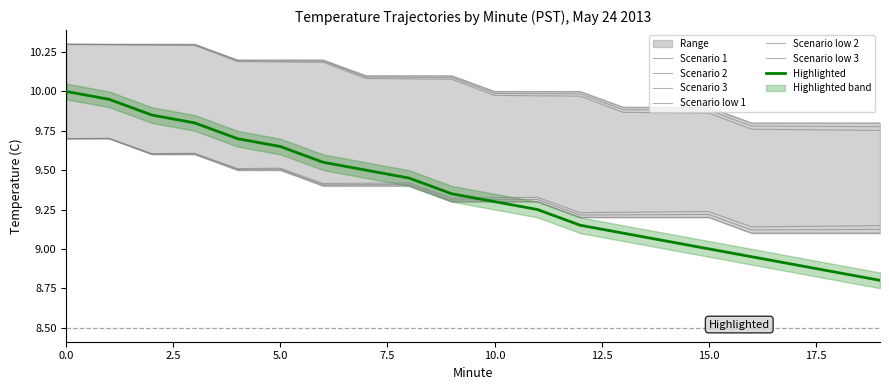

The Avg Temp (C) - Hour 0 series shows 2.2 at 6. True or false?

False